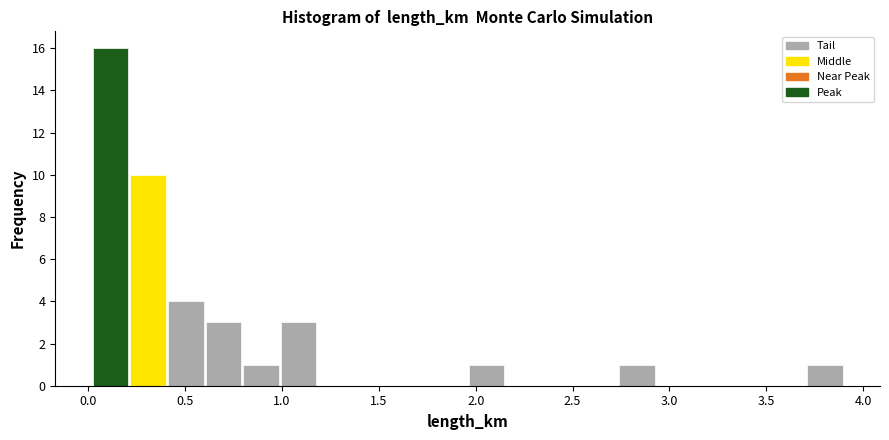

Read against the x-axis, roughly where is the centre of the tallest bar?

0.10